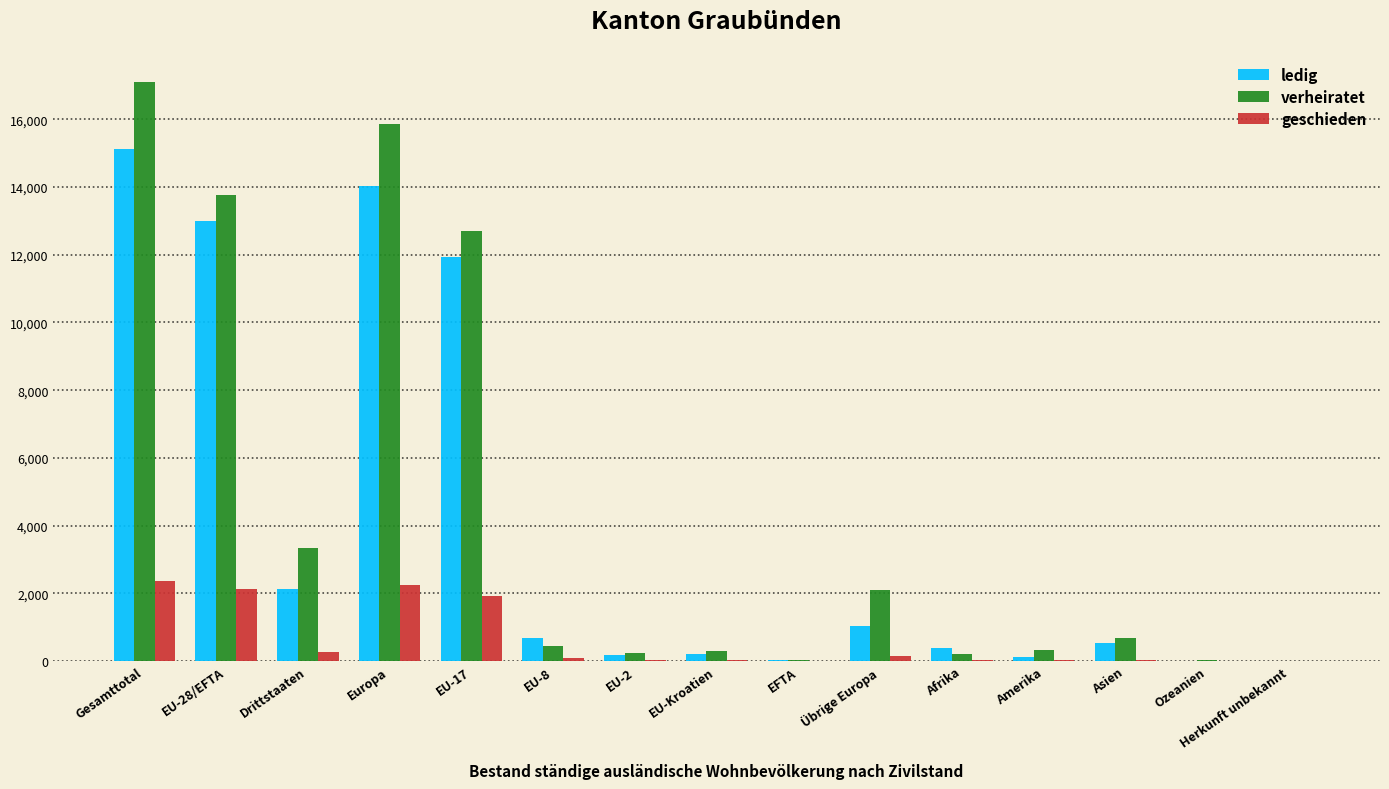

Which series has the widest spread of values?

verheiratet